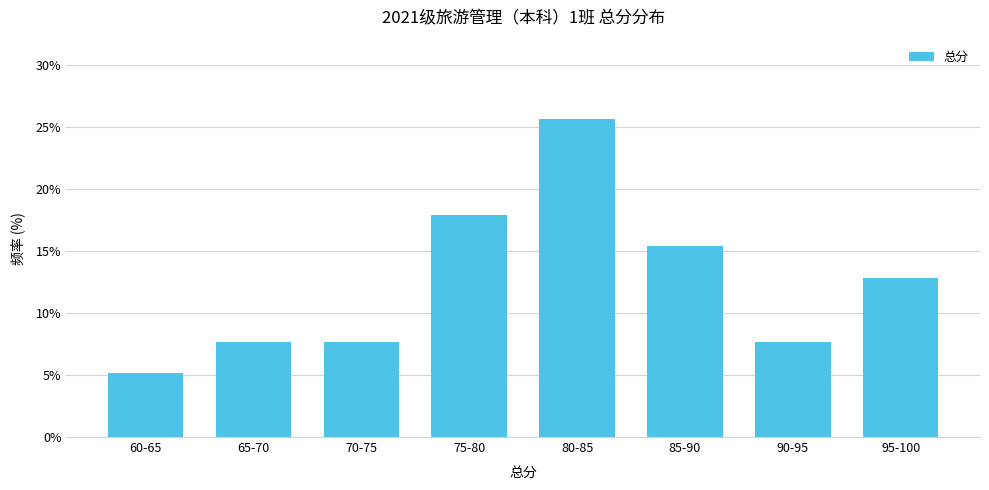

Reading left to right, extract all data points from this chart.

5.1	7.7	7.7	17.9	25.6	15.4	7.7	12.8